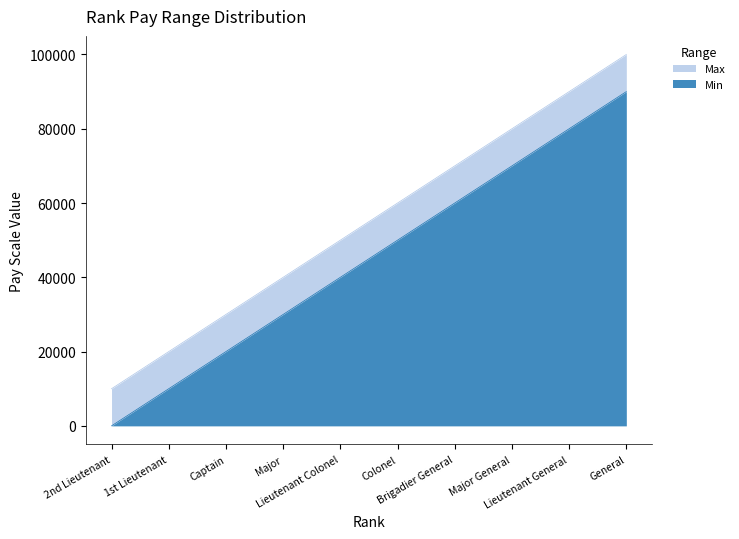

Reading left to right, extract all data points from this chart.

Min: 1	10000	20000	30000	40000	50000	60000	70000	80000	90000
Max: 9999	19999	29999	39999	49999	59999	69999	79999	89999	99999